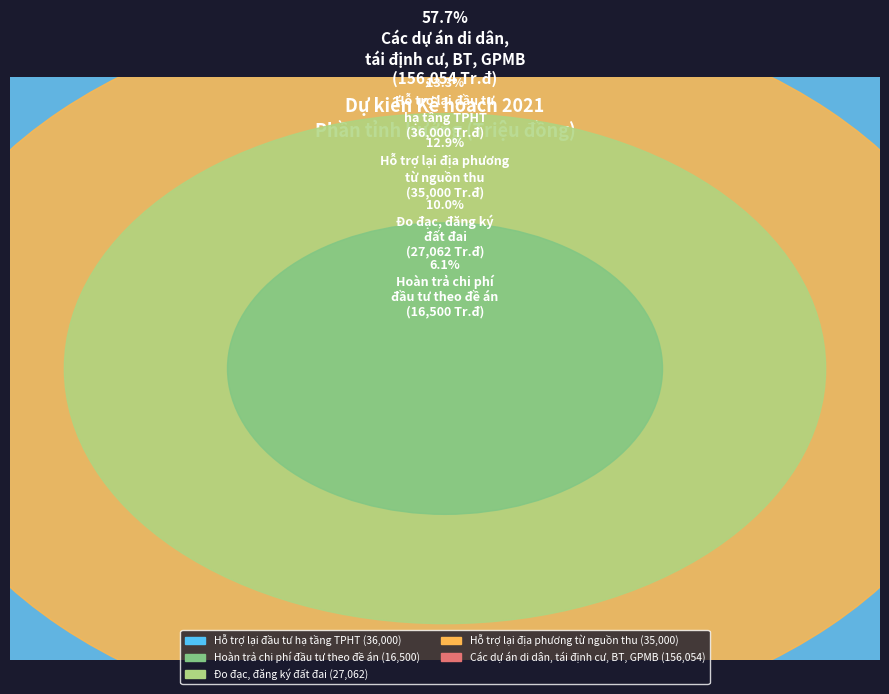

What portion of the pie excludes Hoàn trả chi phí
đầu tư theo đề án?

93.9%